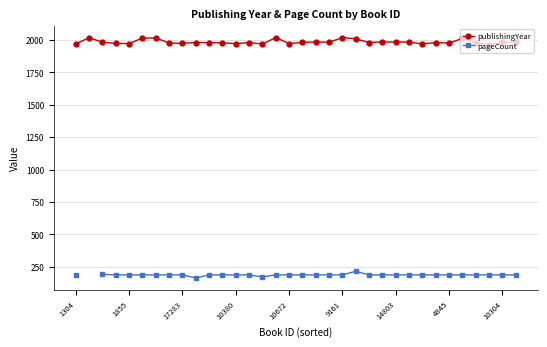

Does the chart have visible grid lines?

Yes